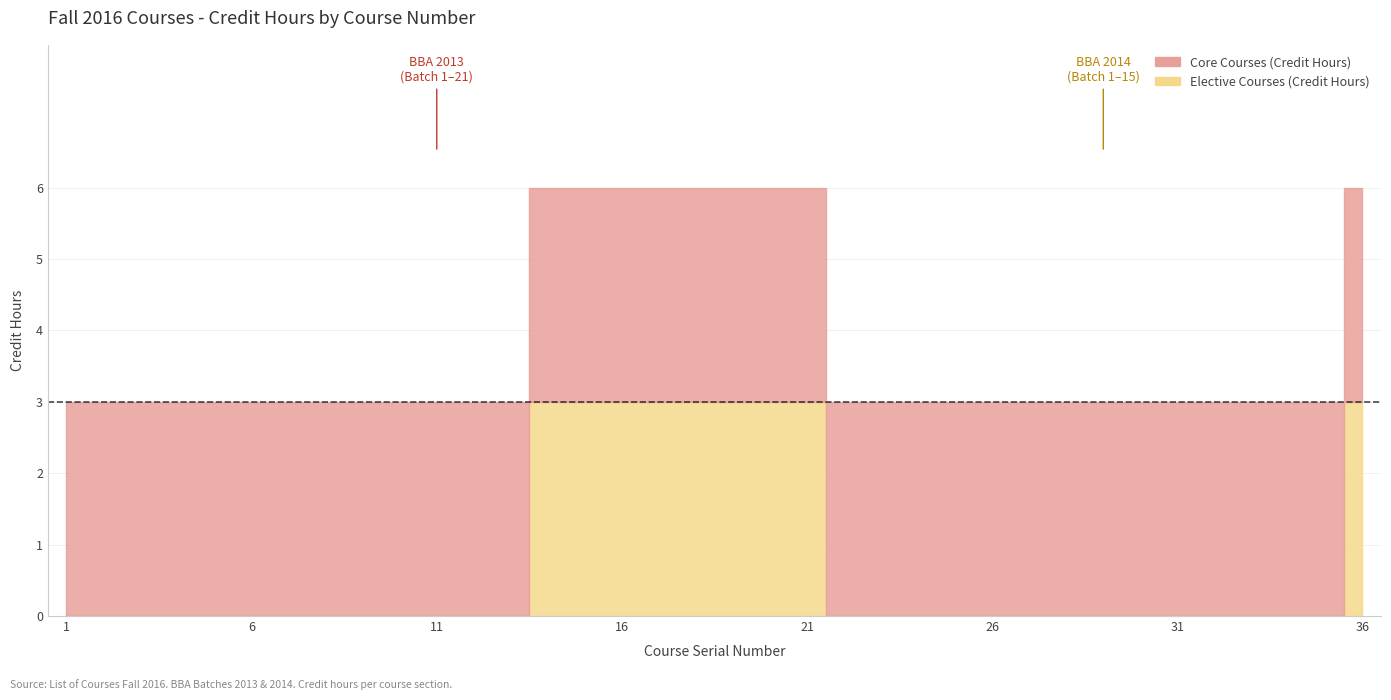

Which category has the highest value in the Elective Courses (Credit Hours) series?

14